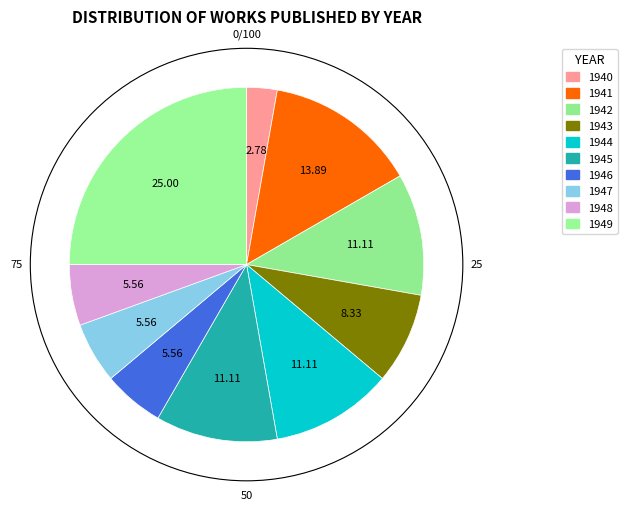

Is there any slice that represents more than half of the pie?

No